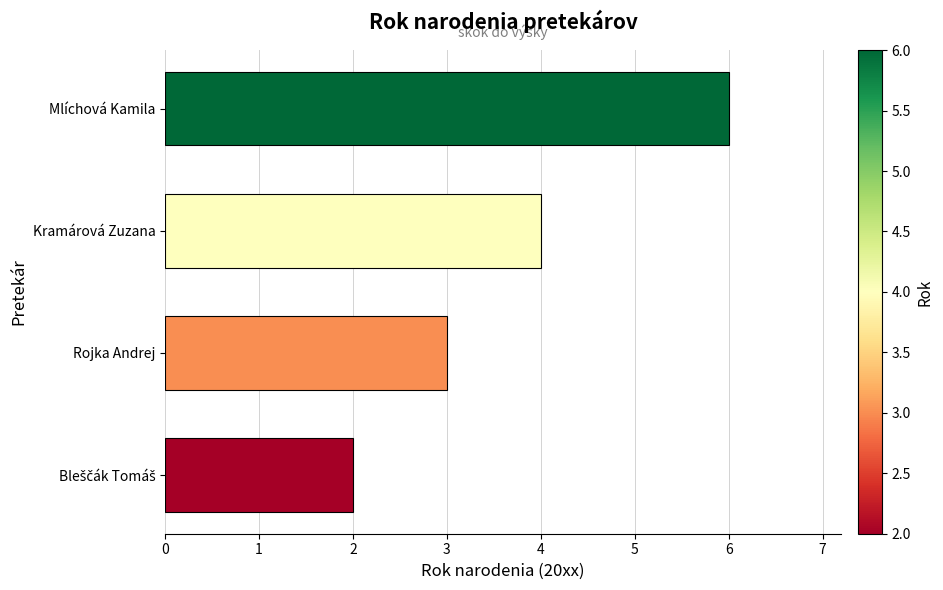

What is the approximate value at Kramárová Zuzana?

4